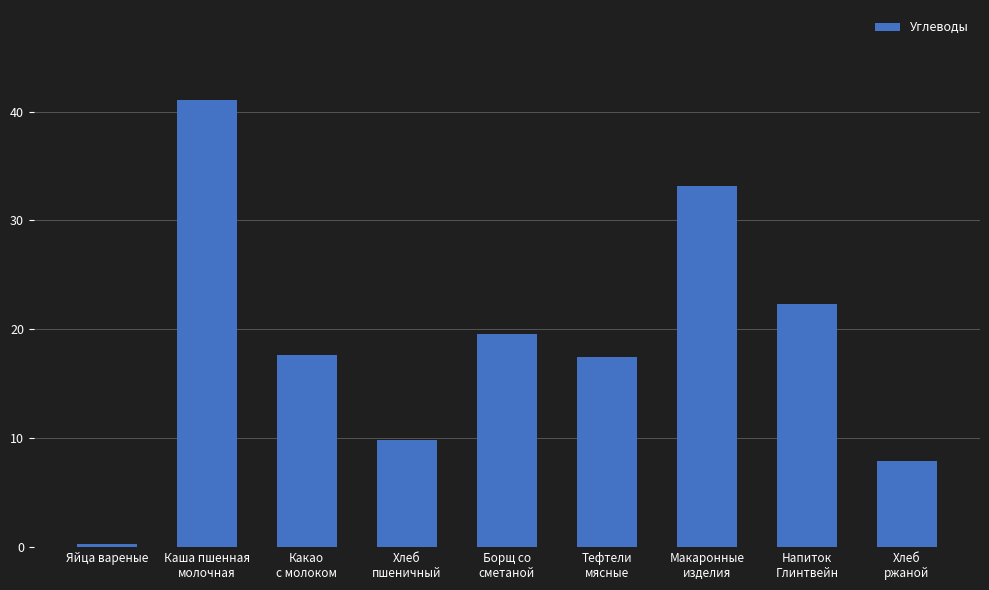

The chart shows a value of 17.6 at Какао
с молоком. True or false?

True